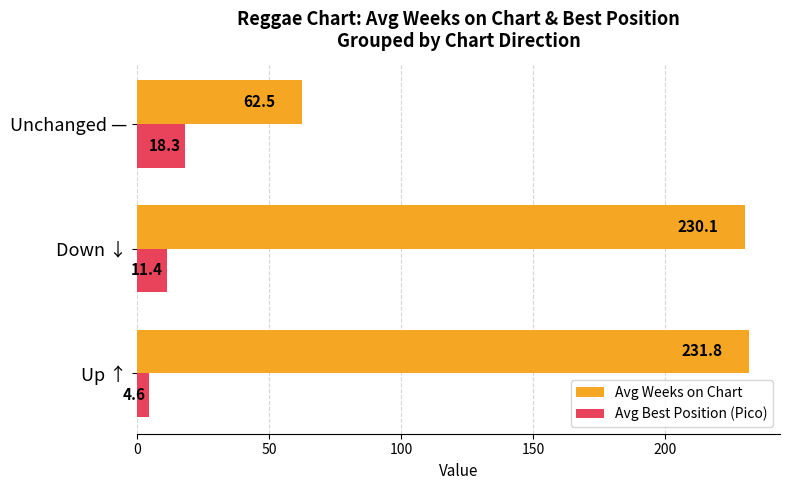

Where is Avg Best Position (Pico) nearest to the value 11?

Down ↓